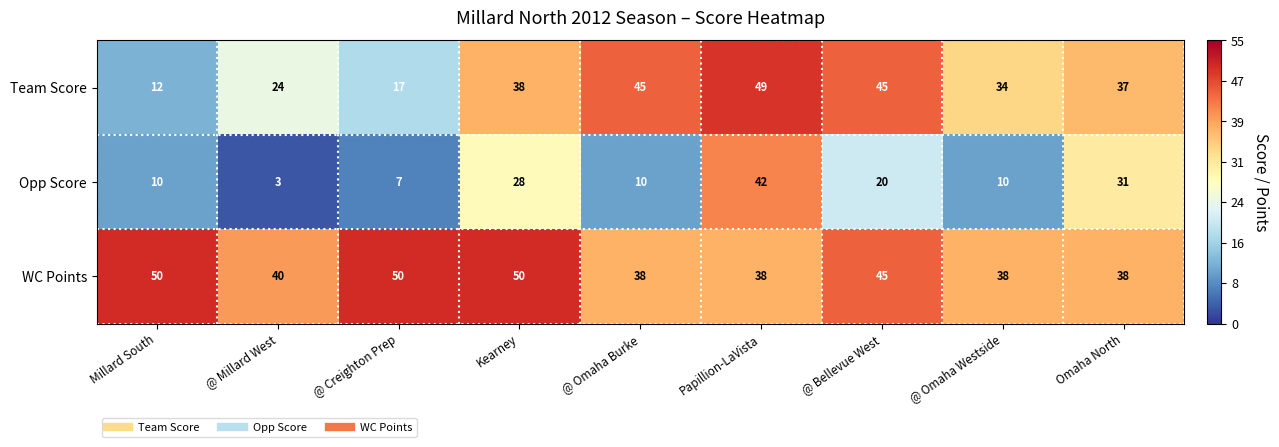

What is the minimum value shown in the chart?

3